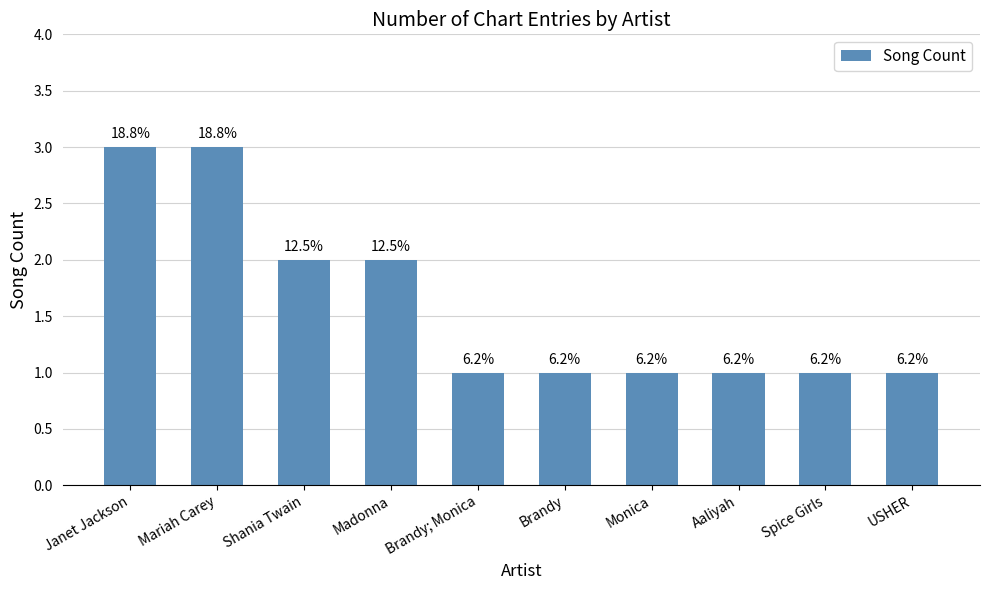

Is it true that the value at USHER is 2?

False